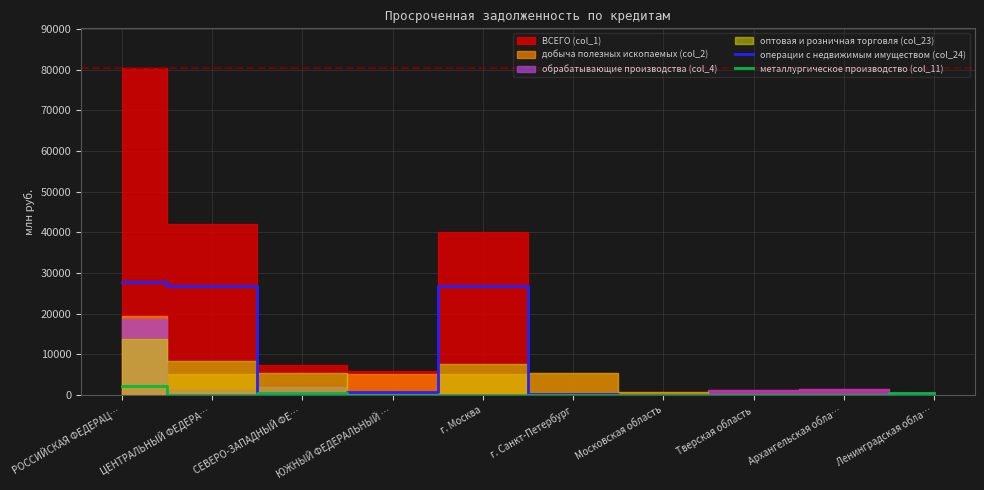

At which label is металлургическое производство (col_11) closest to 1143?

СЕВЕРО-ЗАПАДНЫЙ ФЕ…